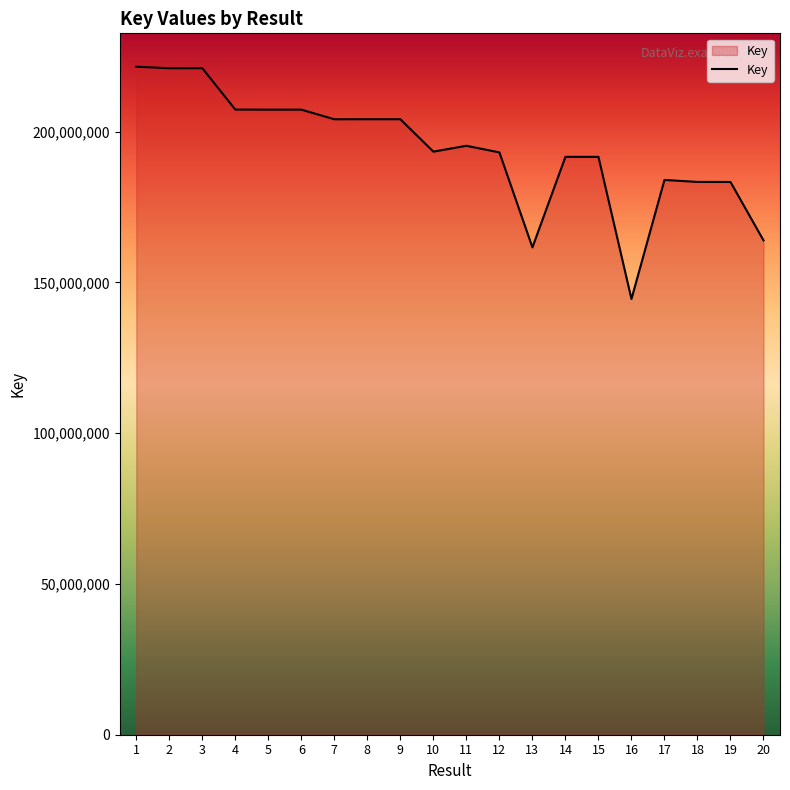

Is it true that the value at 2 is 89443276?

False